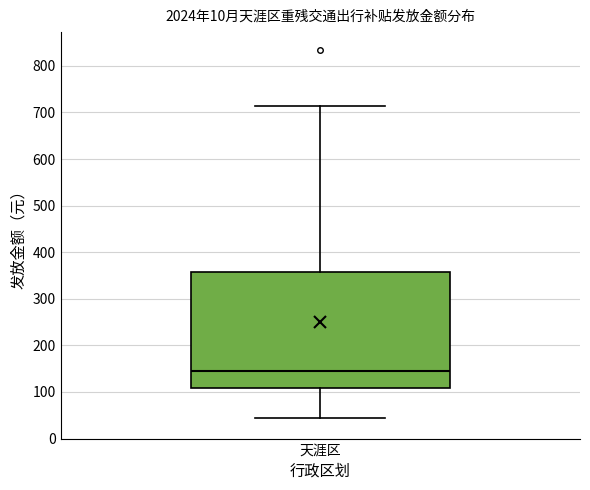

Transcribe this box plot: give where the median line is, the range the box spans, and where the two whiskers end, as read against the y-axis. The values are not printed on the chart, so give them approximately, as read against the axis.

median 140, box 110 to 360, whiskers 40 to 710